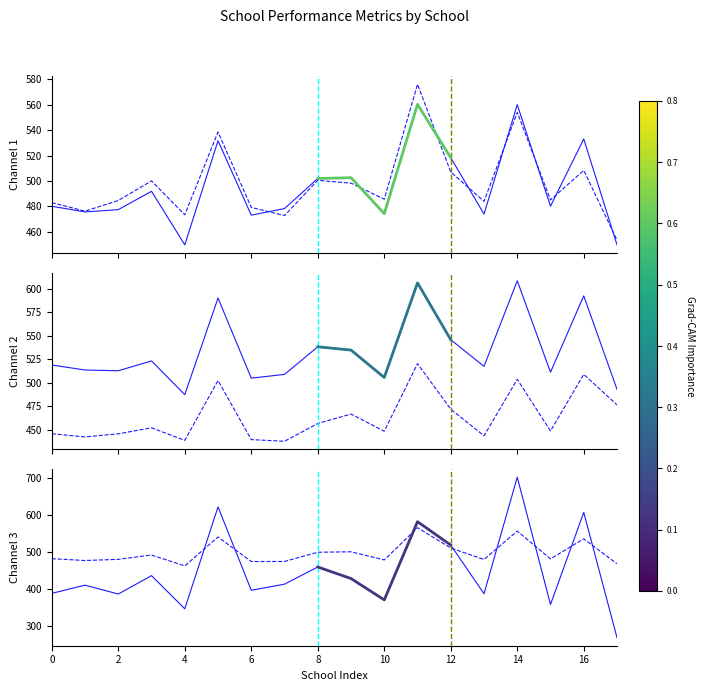

In media_geral, how many points are higher than both neighbors (excluding endpoints)?

6